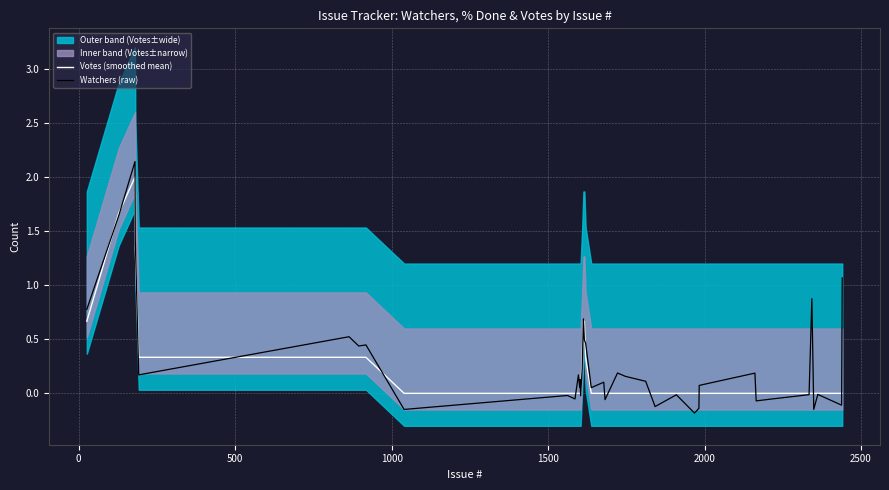

What is the average value of the Votes (smoothed mean) series?

0.2